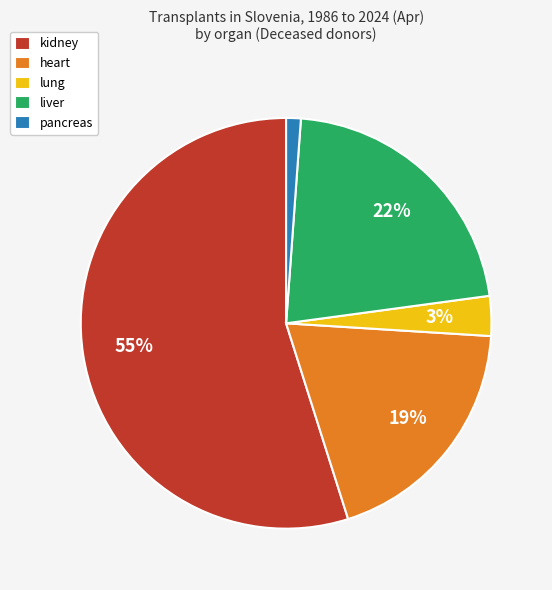

How many slices are in this pie chart?

5